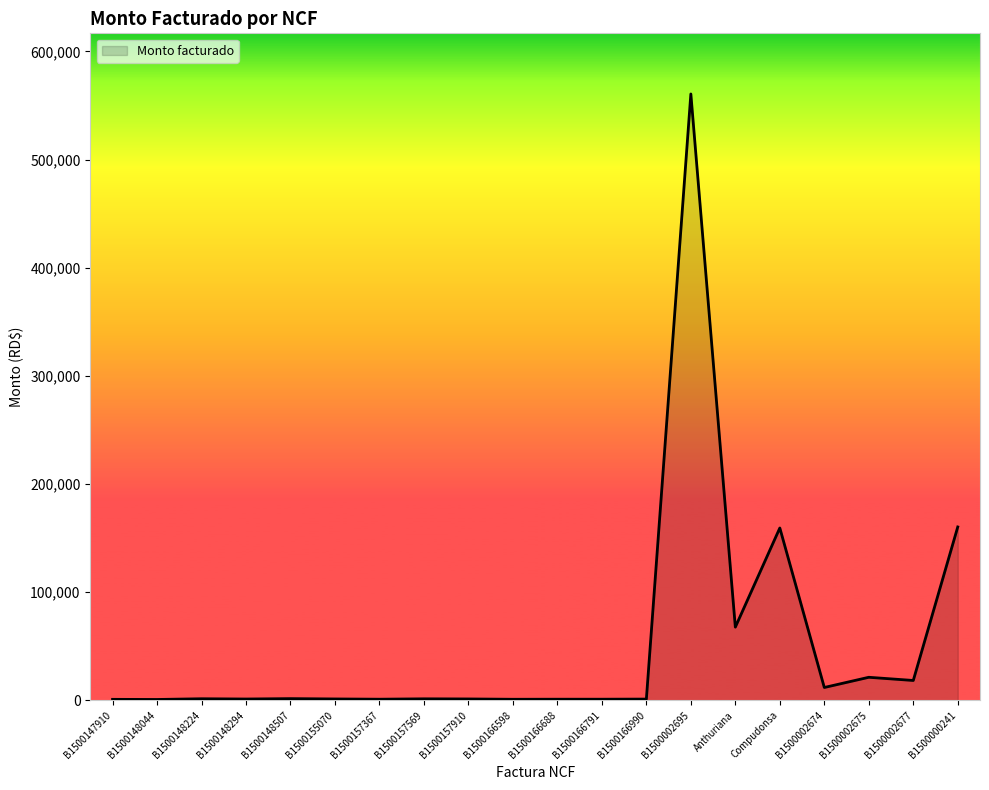

What is the minimum value shown in the chart?

720.0